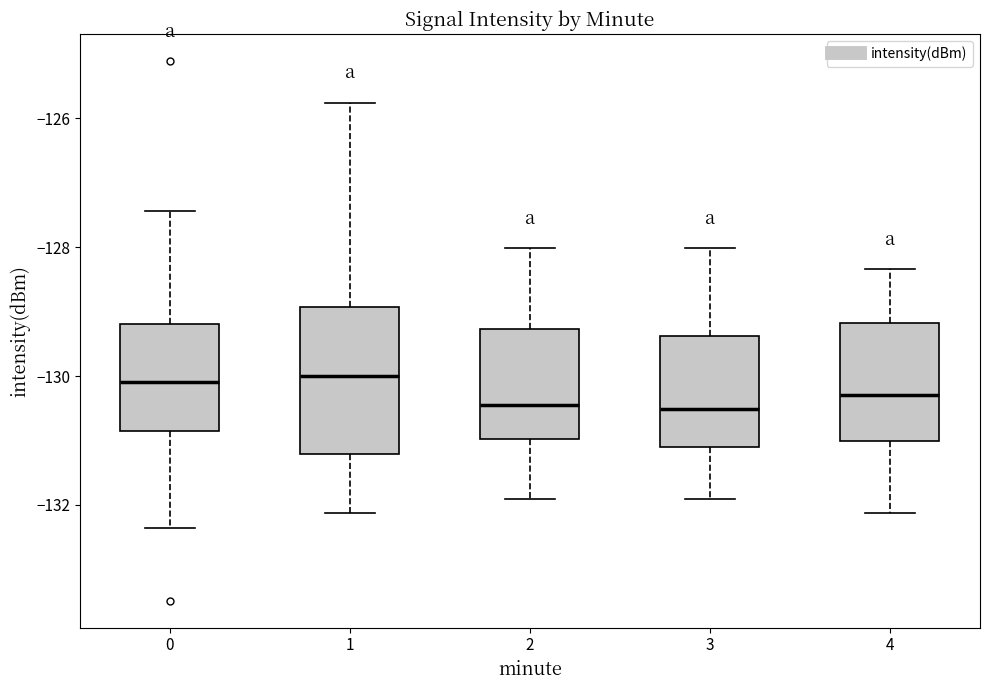

Reading left to right, read every box against the y-axis: the position of its median line, the range the box covers, and the ends of its whiskers. The values are not printed on the chart, so give them approximately, as read against the axis.

0: median -130.0, box -130.8 to -129.2, whiskers -132.4 to -127.4
1: median -130.0, box -131.2 to -129.0, whiskers -132.2 to -125.8
2: median -130.4, box -131.0 to -129.2, whiskers -132.0 to -128.0
3: median -130.6, box -131.0 to -129.4, whiskers -132.0 to -128.0
4: median -130.2, box -131.0 to -129.2, whiskers -132.2 to -128.4